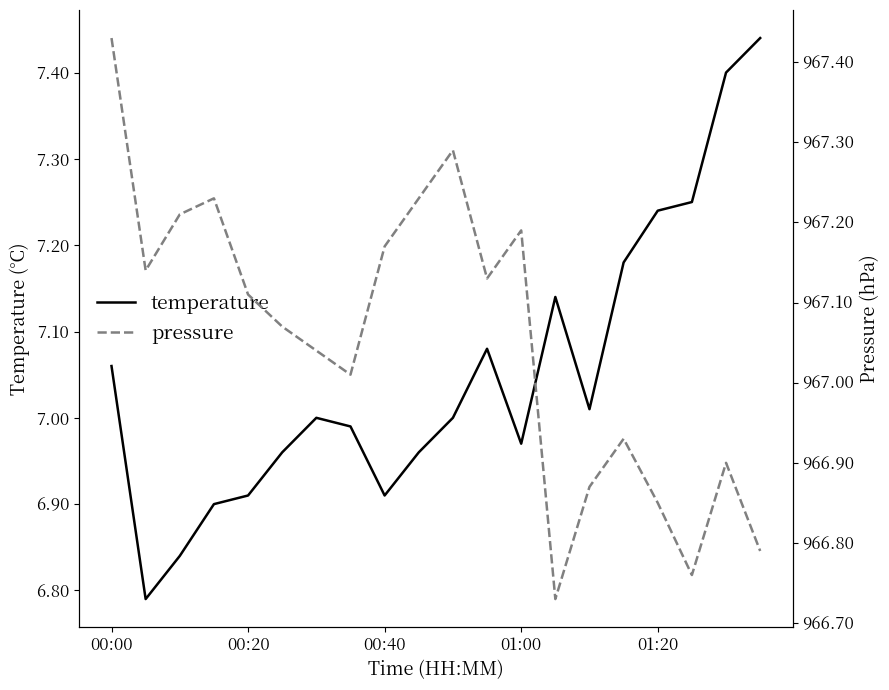

Does the chart display data point markers on the line(s)?

No